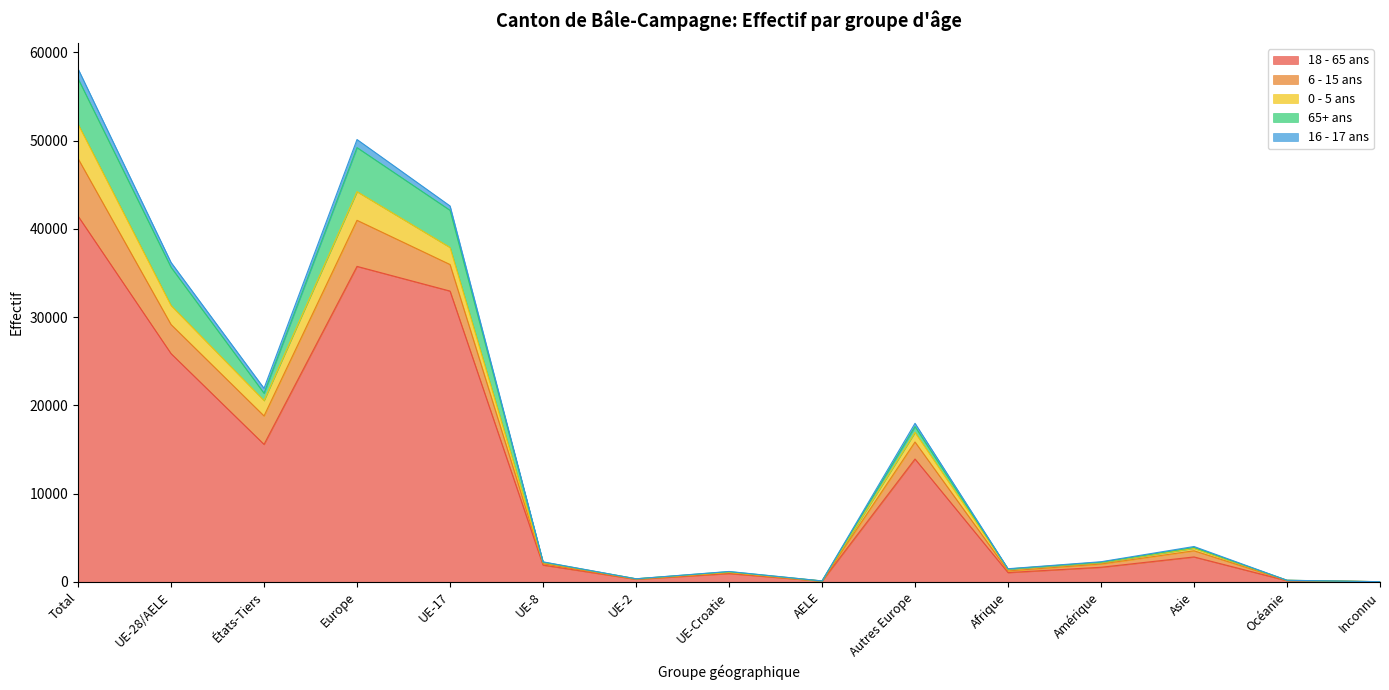

List the series in order of their peak value, highest first.

18 - 65 ans, 6 - 15 ans, 65+ ans, 0 - 5 ans, 16 - 17 ans